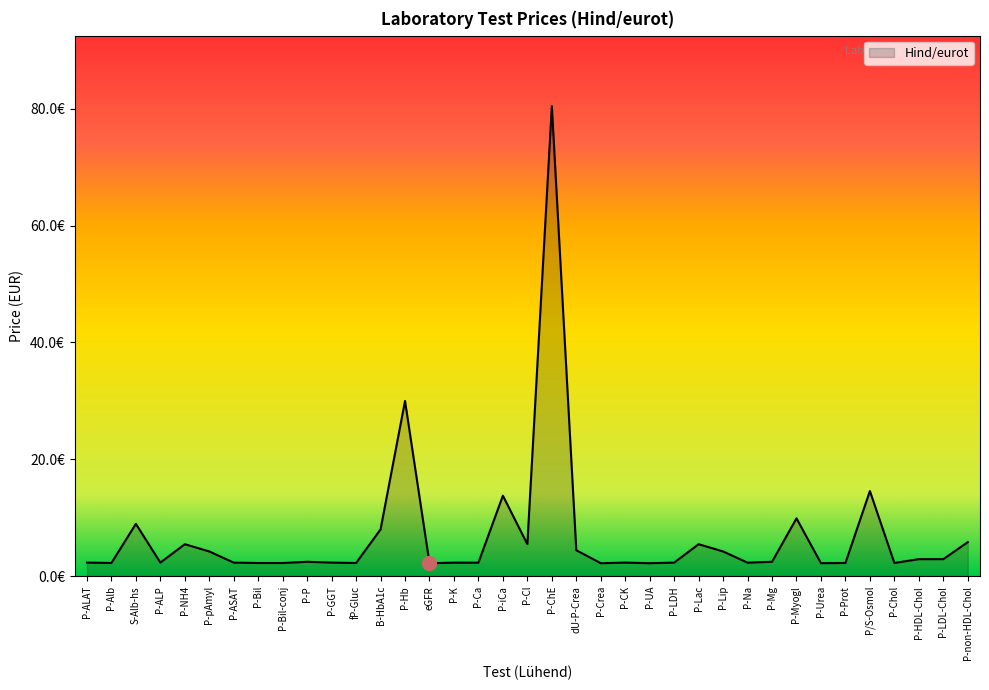

What is the ratio of the value at P-LDL-Chol to the value at dU-P-Crea?

0.7